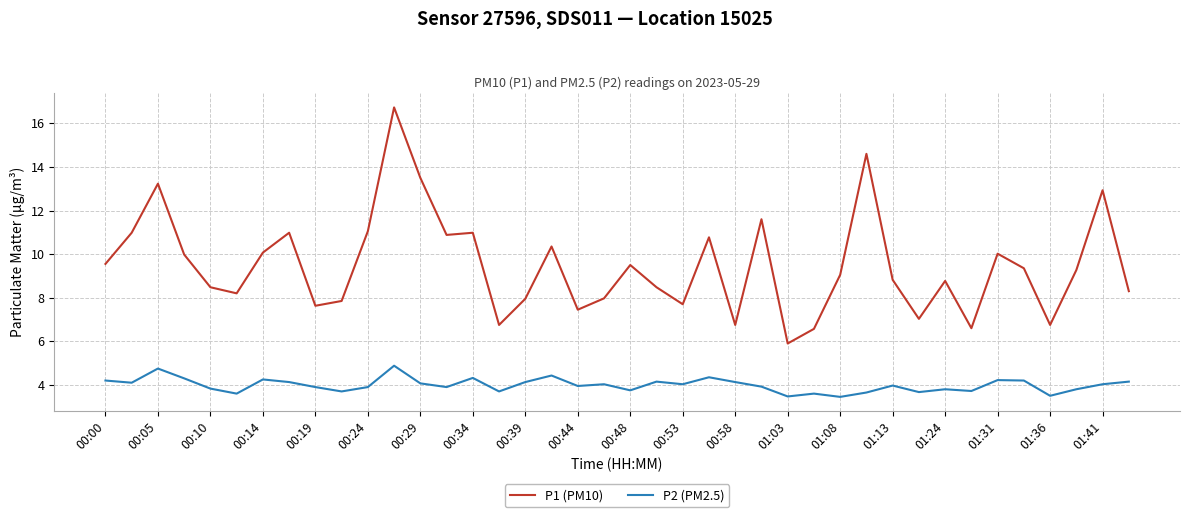

List the series in order of their peak value, lowest first.

P2 (PM2.5), P1 (PM10)